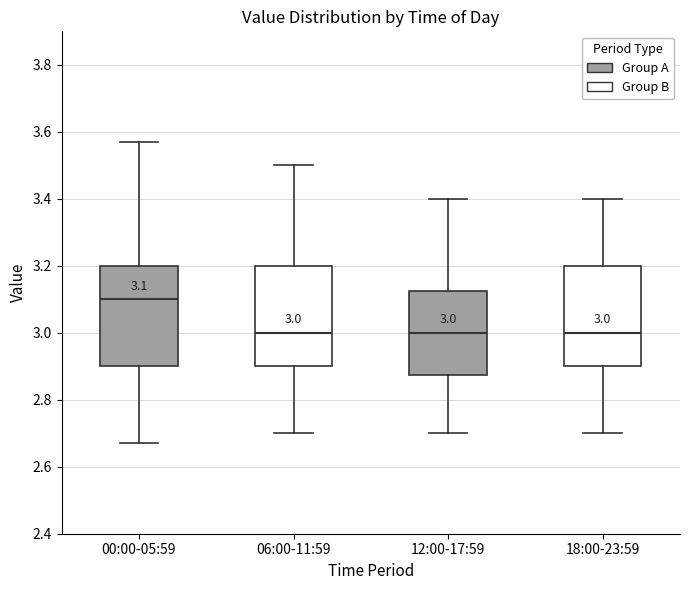

Which box's median line is the highest?

00:00-05:59